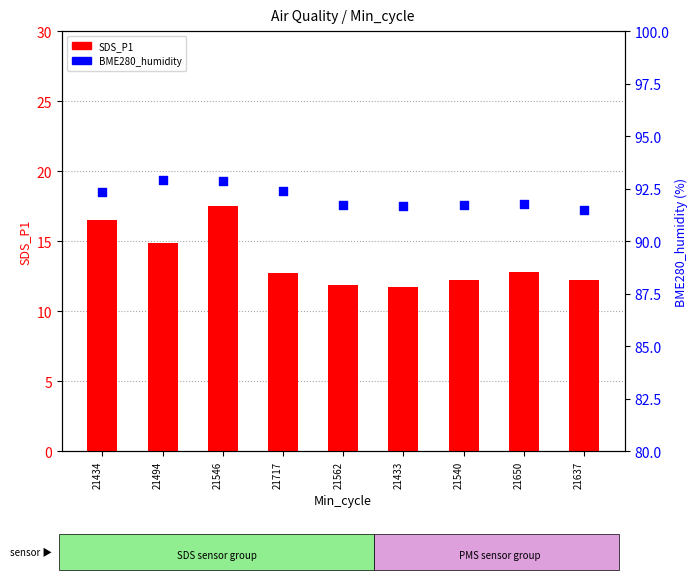

Which series has the largest total across all categories?

BME280_humidity